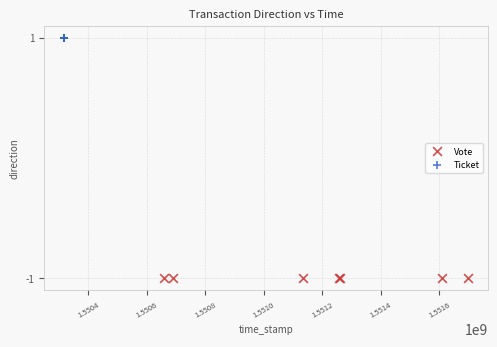

Which series reaches the minimum Y coordinate?

Vote